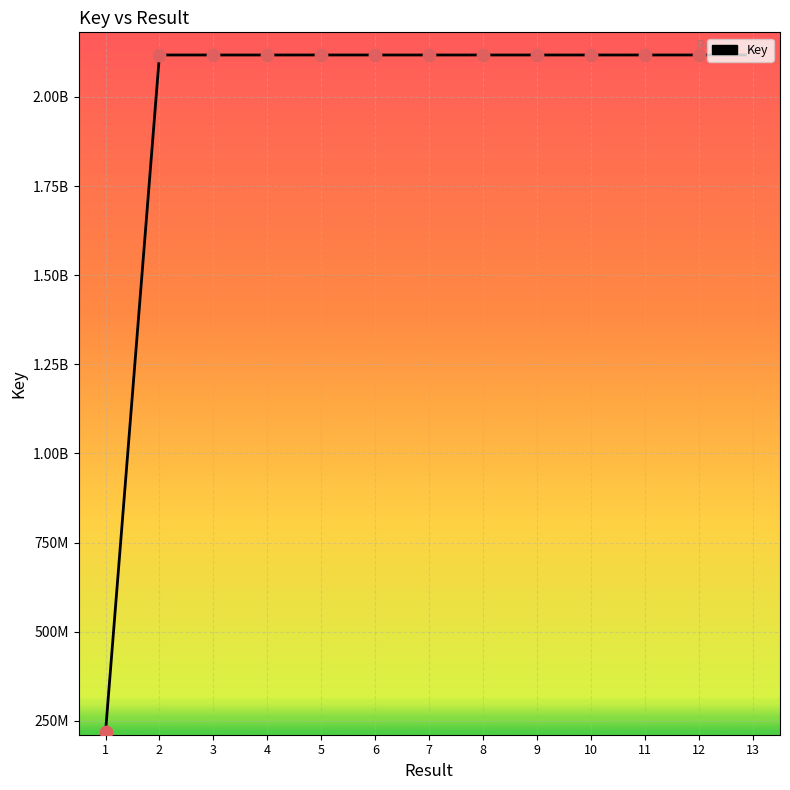

What is the change in value from 4 to 5?

+23774